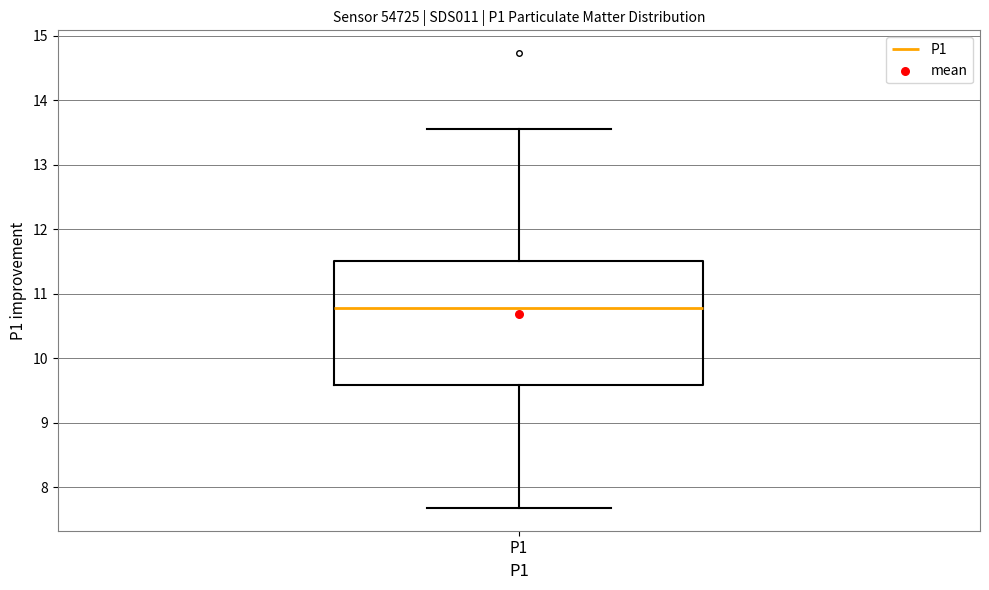

Transcribe this box plot: give where the median line is, the range the box spans, and where the two whiskers end, as read against the y-axis. The values are not printed on the chart, so give them approximately, as read against the axis.

median 10.8, box 9.6 to 11.5, whiskers 7.7 to 13.6